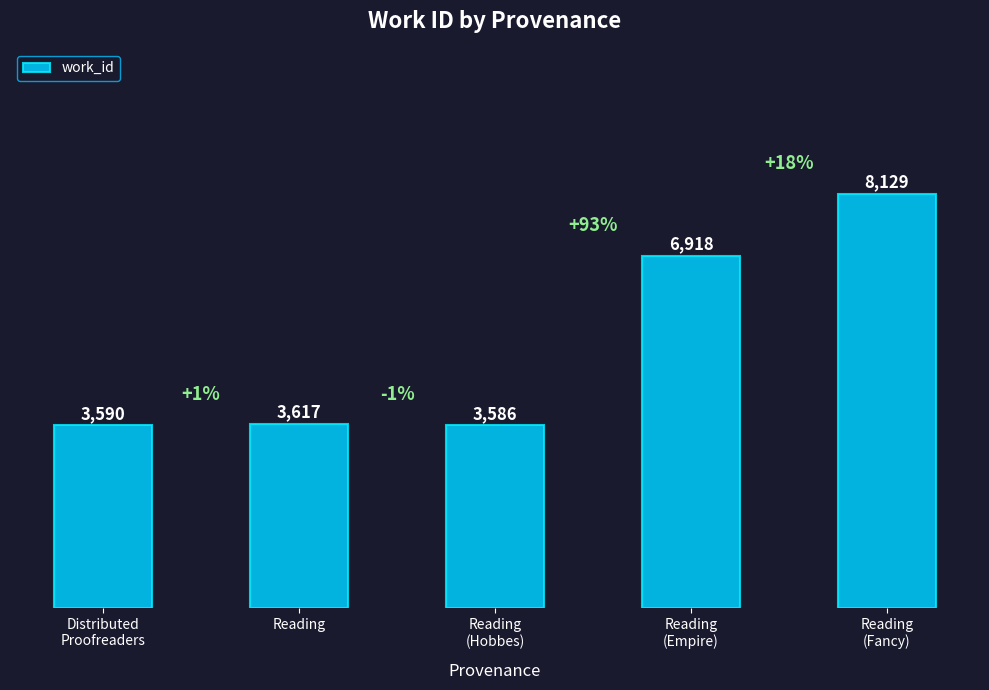

True or false: the data shows 6088 at Reading.

False